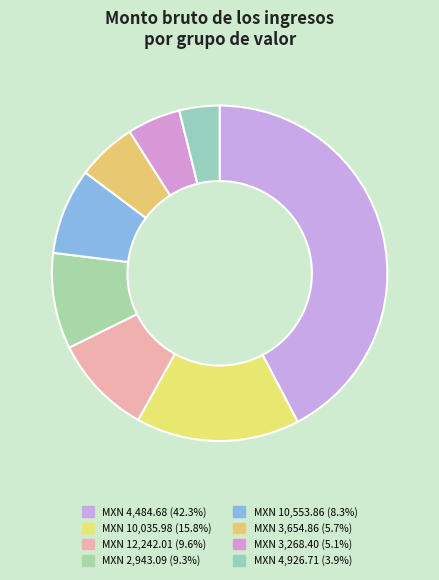

Count the number of slices in the pie.

8